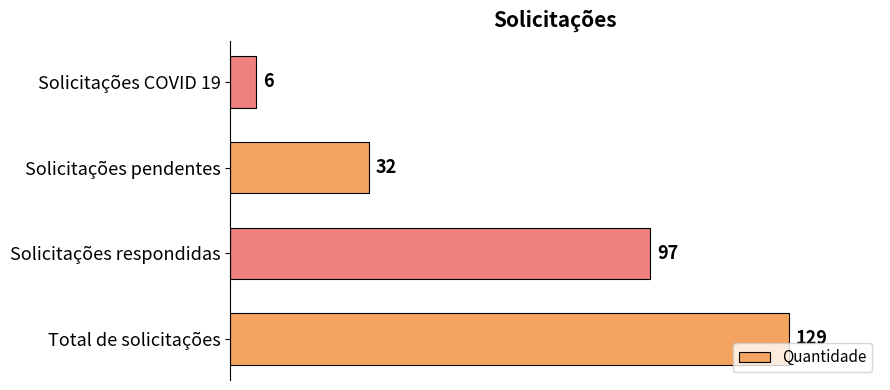

What is the average value?

66